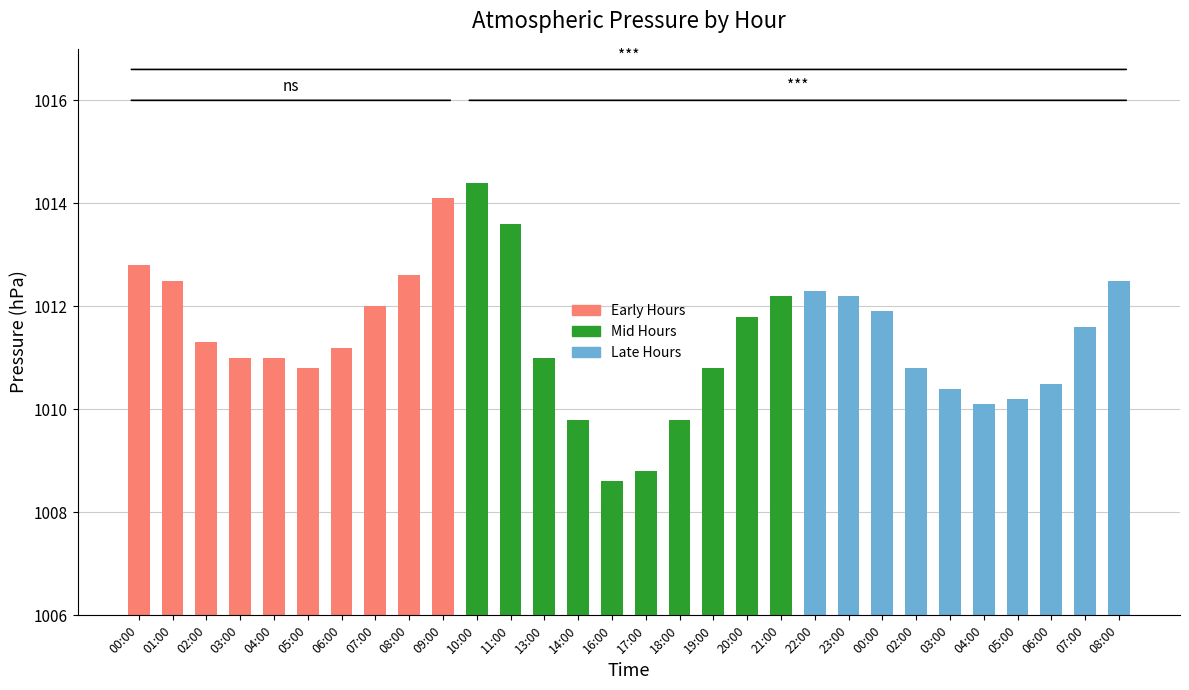

Approximately how many times larger is the value at 07:00 compared to 08:00?

1.0